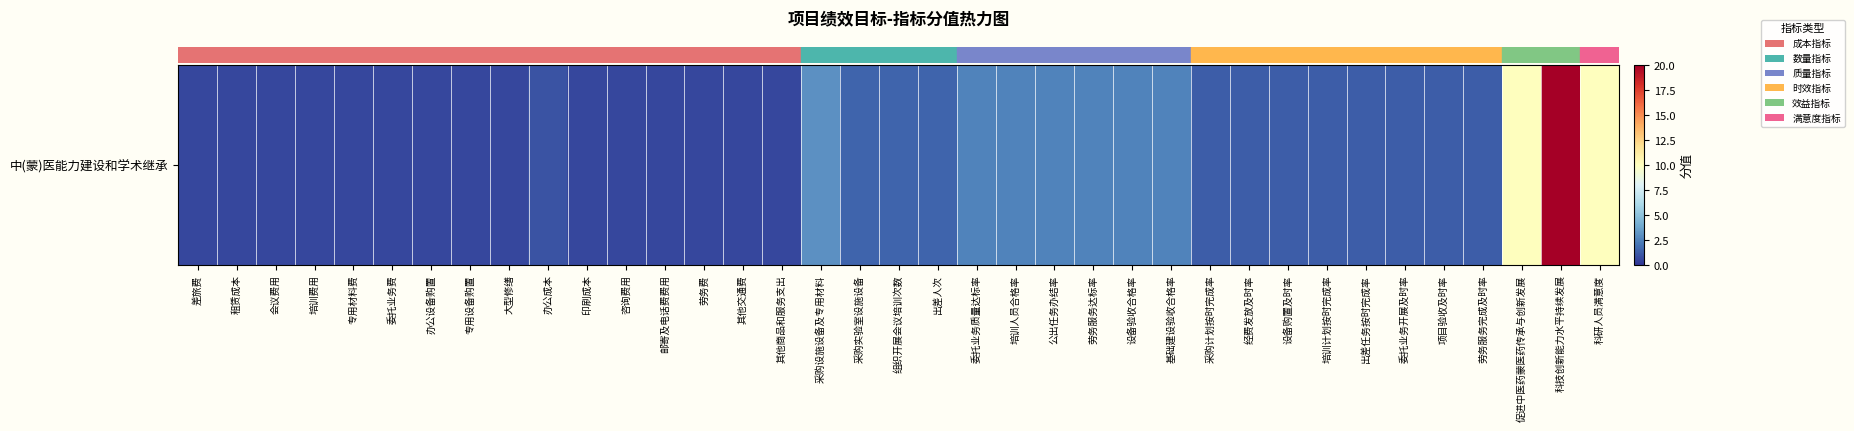

Between 委托业务质量达标率 and 会议费用, which is larger?

委托业务质量达标率